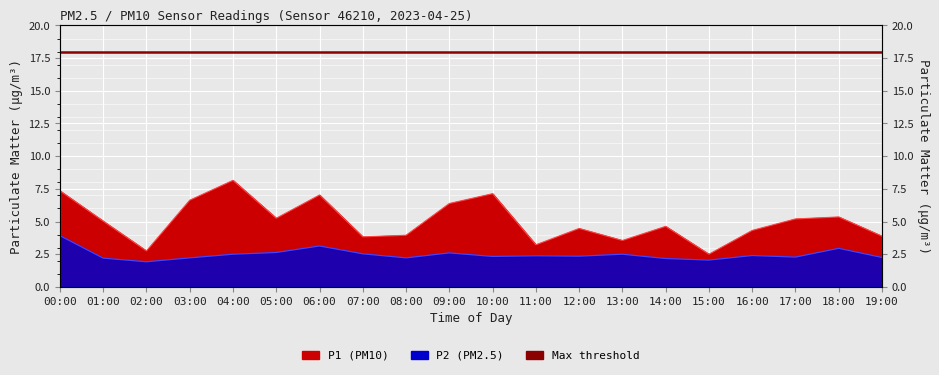

What is the maximum value shown in the chart?

8.2